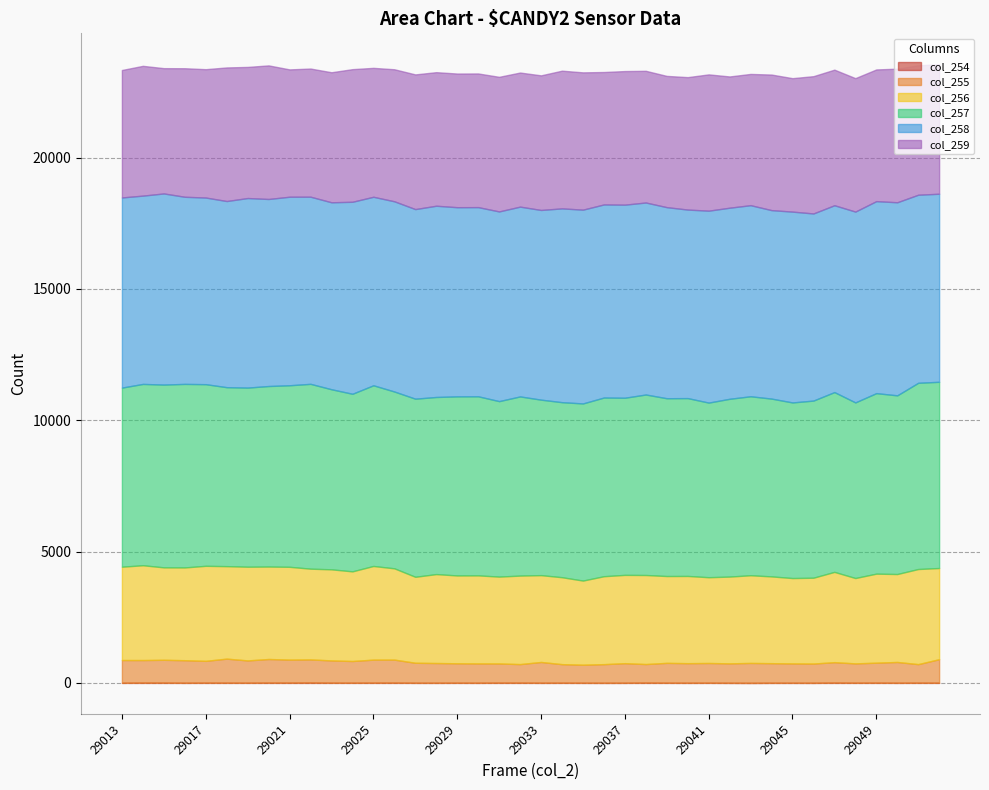

Reading left to right, what are all the values shown in this chart?

col_254: 4	9	8	4	7	6	5	8	8	11	6	5	7	8	4	4	5	4	7	7	4	5	4	3	4	9	5	4	5	3	1	4	4	3	9	5	7	4	6	5
col_255: 868	862	873	861	834	919	852	903	880	884	851	830	880	880	764	754	743	739	735	710	794	710	690	712	748	710	759	748	754	742	760	748	739	735	781	739	764	794	710	899
col_256: 3553	3610	3519	3532	3618	3521	3568	3520	3533	3455	3468	3413	3566	3475	3273	3386	3344	3352	3306	3370	3306	3310	3203	3348	3362	3390	3306	3321	3266	3304	3339	3304	3250	3268	3438	3250	3390	3348	3621	3471
col_257: 6819	6903	6959	6988	6915	6814	6819	6873	6912	7037	6856	6761	6879	6732	6781	6743	6818	6818	6681	6821	6681	6664	6744	6803	6744	6872	6769	6771	6648	6769	6814	6769	6686	6744	6845	6686	6872	6803	7090	7090
col_258: 7239	7169	7277	7124	7106	7087	7217	7121	7178	7125	7118	7310	7177	7242	7218	7281	7202	7202	7222	7226	7222	7378	7378	7351	7351	7310	7275	7178	7307	7275	7275	7176	7265	7124	7114	7265	7310	7351	7160	7160
col_259: 4853	4941	4770	4894	4887	5086	4992	5086	4848	4879	4951	5049	4908	5027	5128	5085	5089	5089	5125	5105	5125	5243	5227	5042	5086	5014	4997	5042	5189	4997	4997	5161	5081	5227	5162	5081	5014	5086	4929	4929